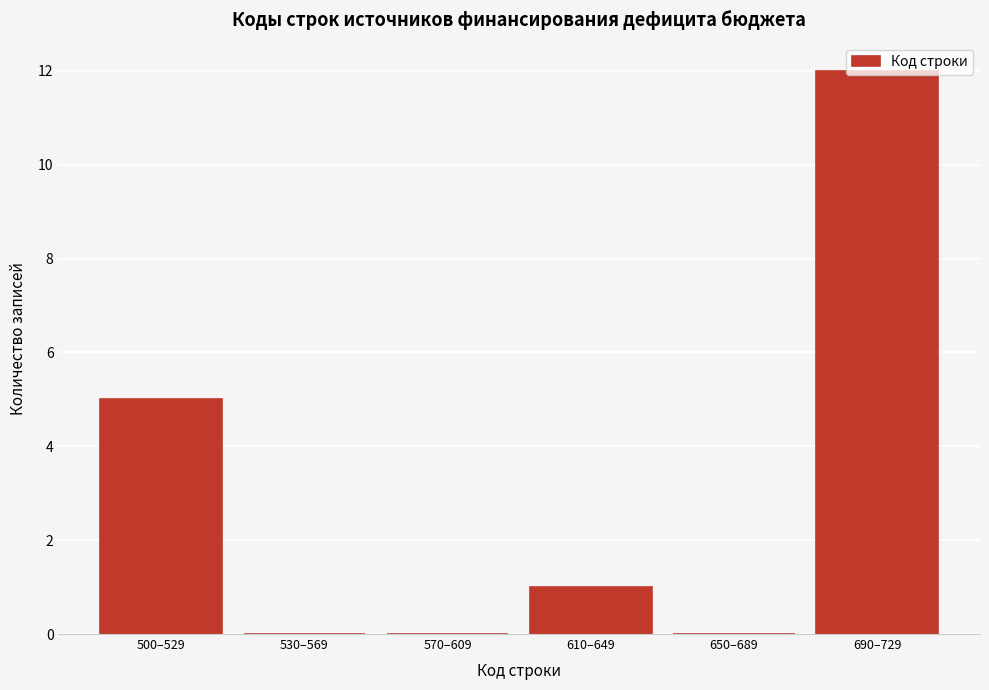

At which label is the value closest to 6?

500–529